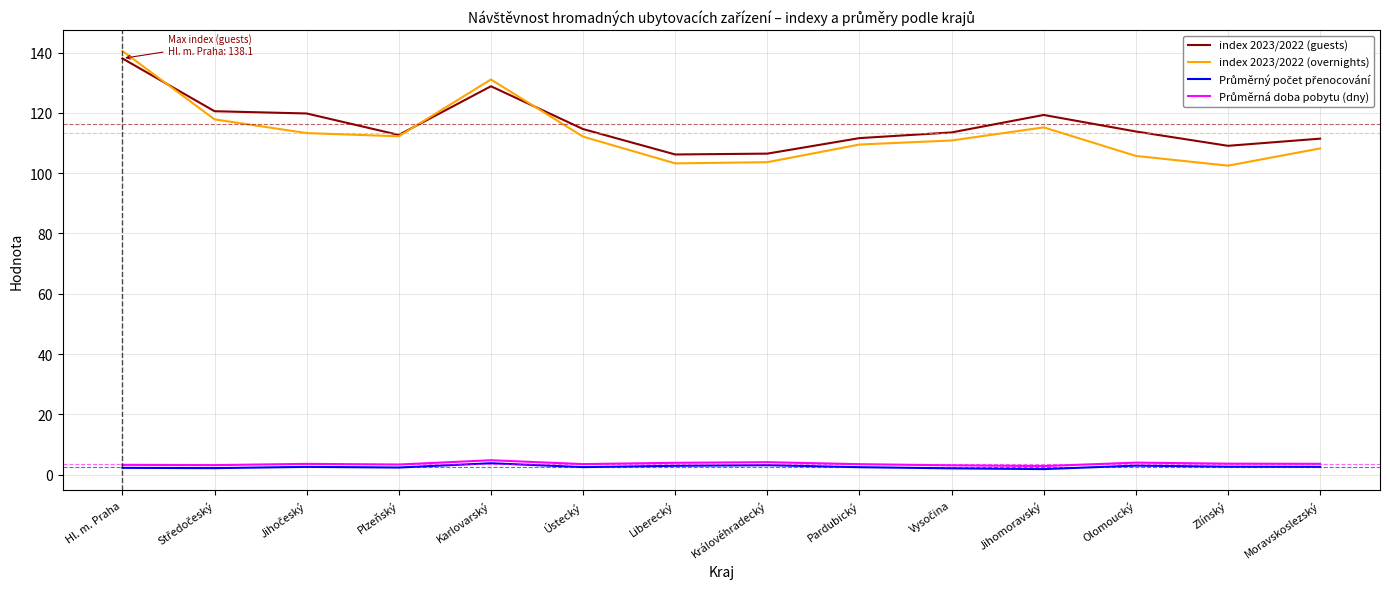

How many series are shown in this chart?

4